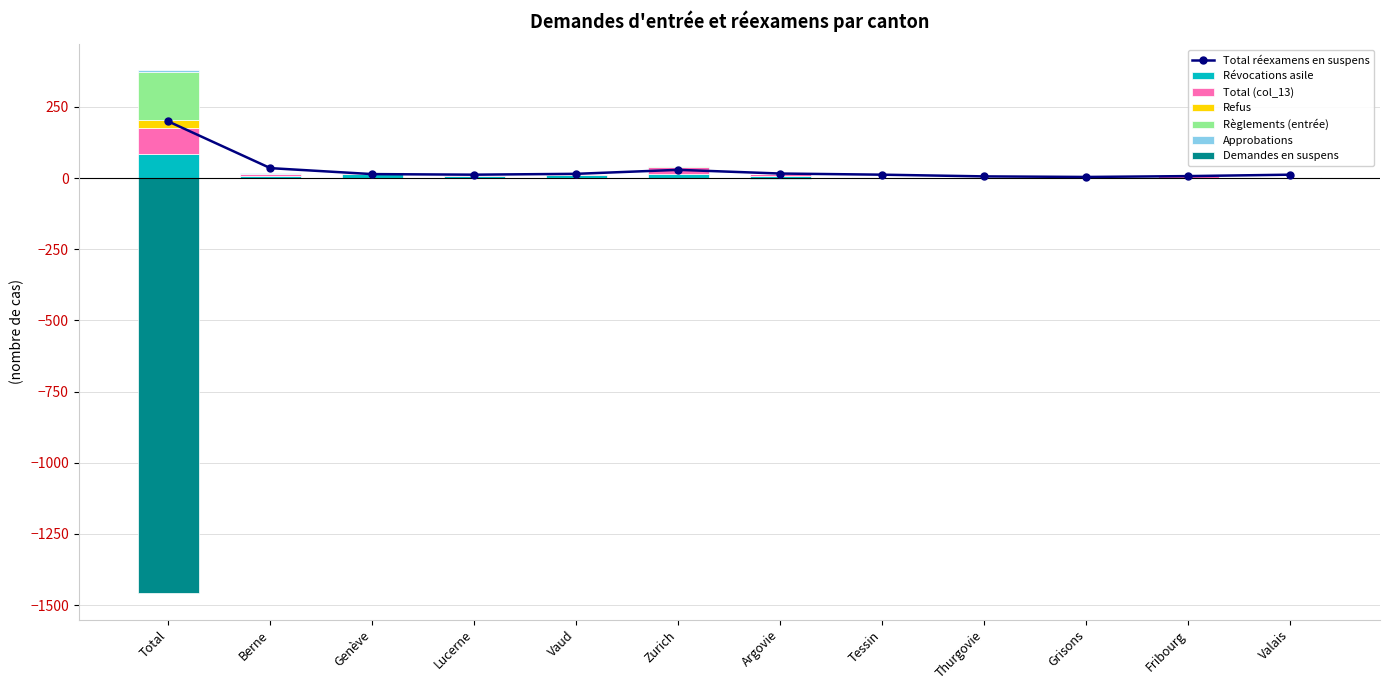

How many bars are there in total?

60